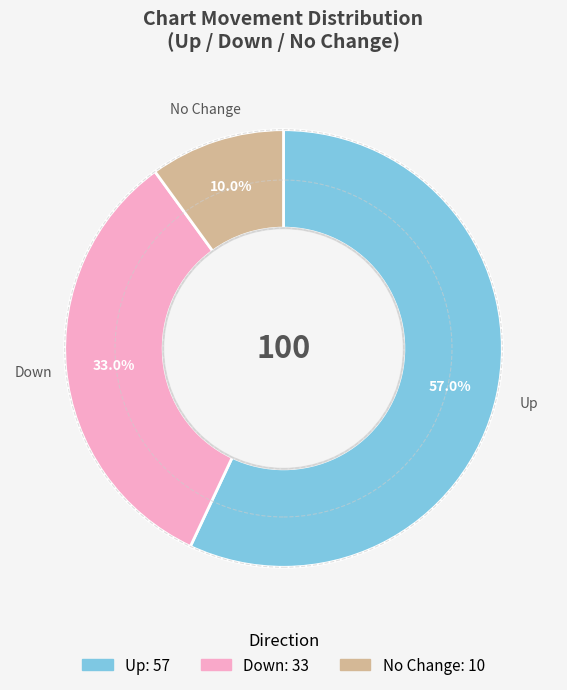

Rank the categories by value from lowest to highest.

No Change, Down, Up